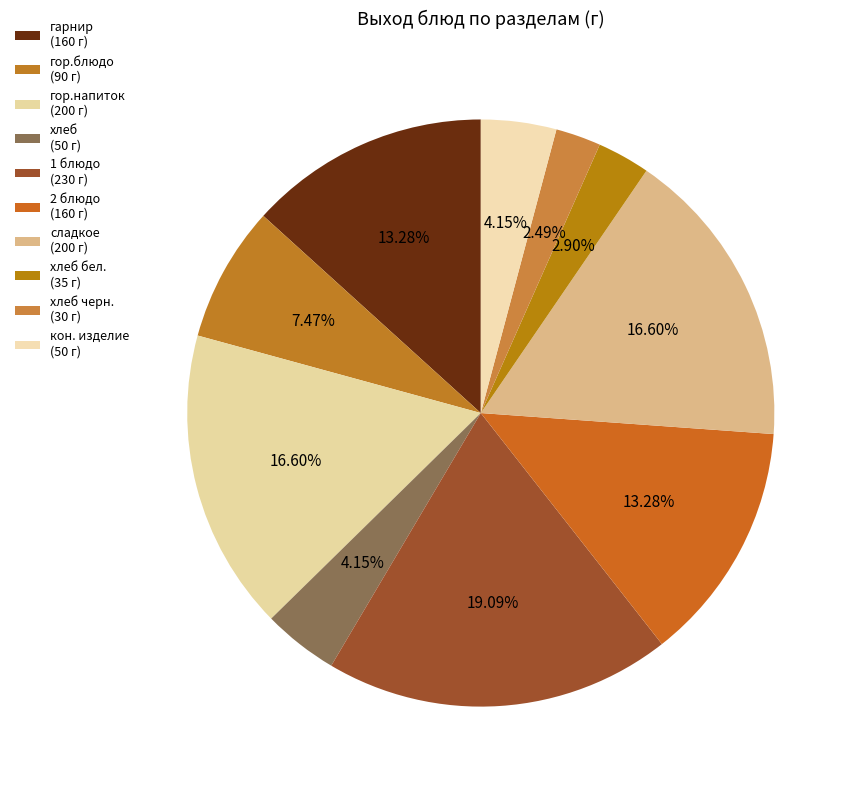

Does any single category account for the majority?

No